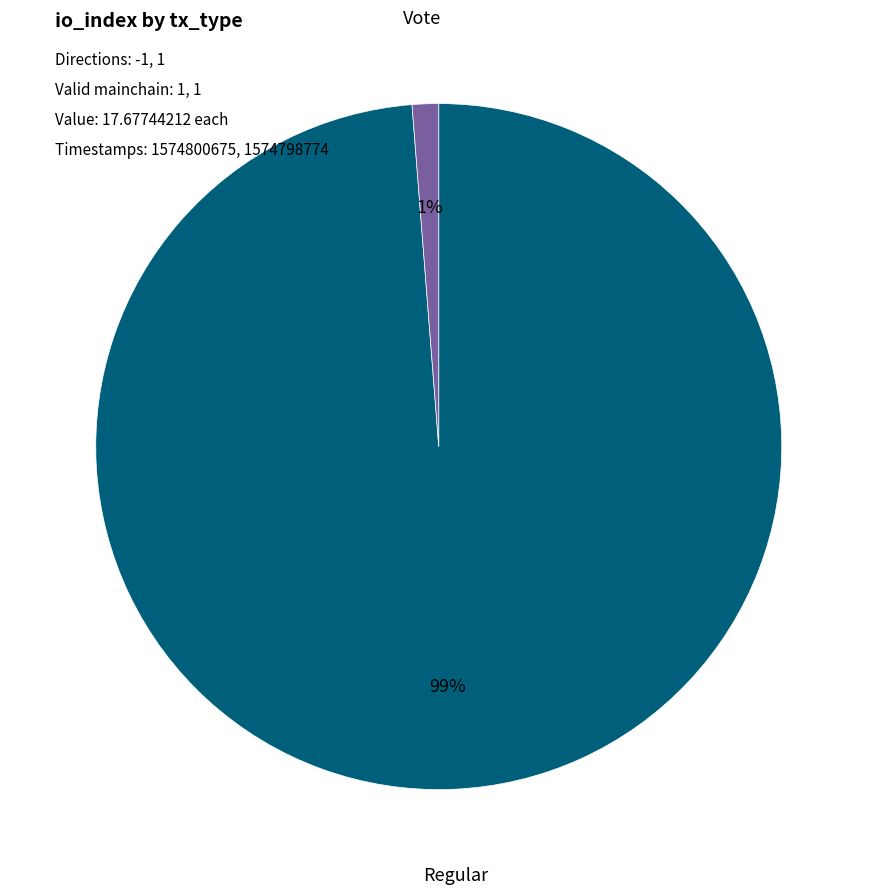

To the nearest percent, what portion does Regular represent?

99%